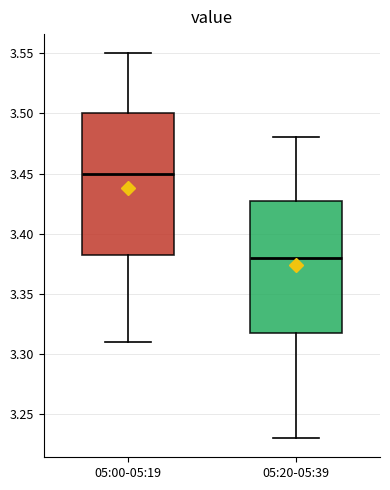

Comparing the boxes themselves (not the whiskers), which one is the tallest?

05:00-05:19